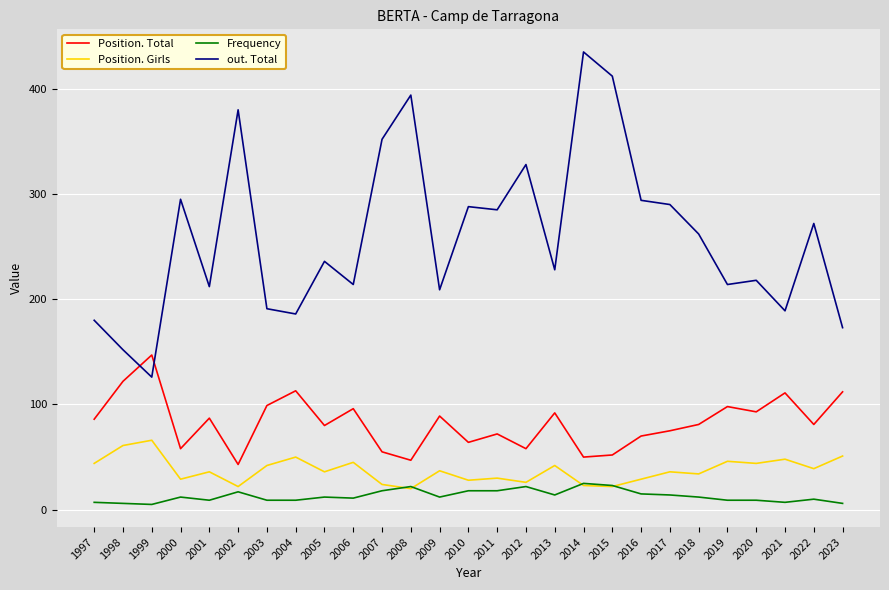

Does the chart display data point markers on the line(s)?

No